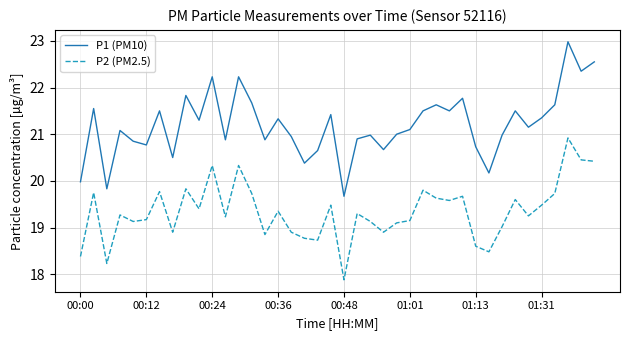

At how many categories does at least one series exceed 22?

5